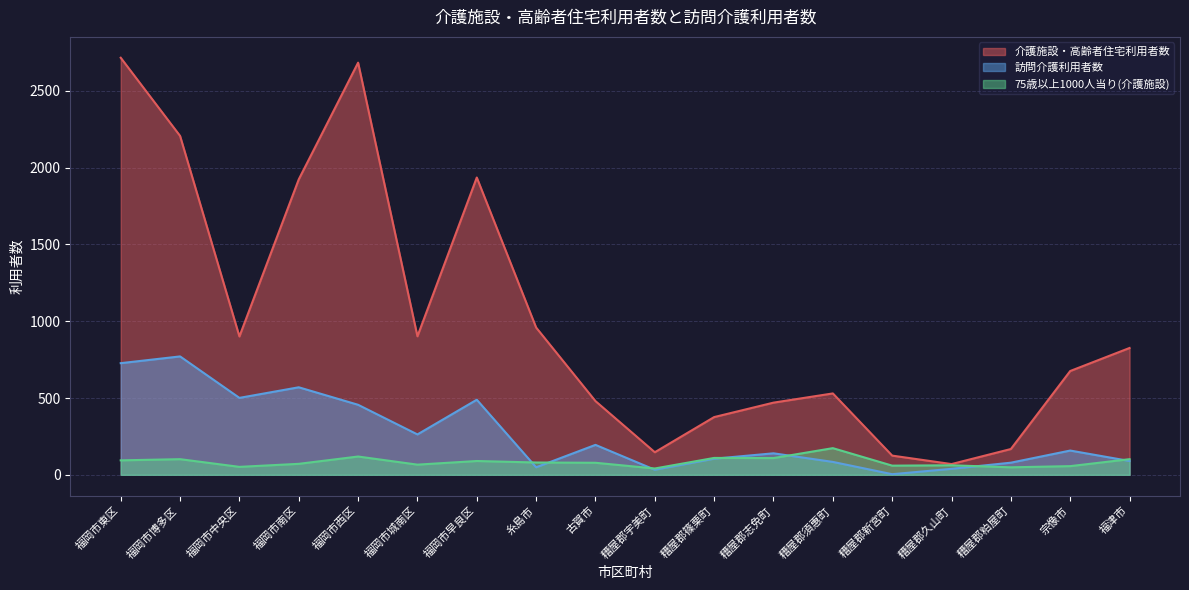

How many data points in 訪問介護利用者数 are less than 158?

9